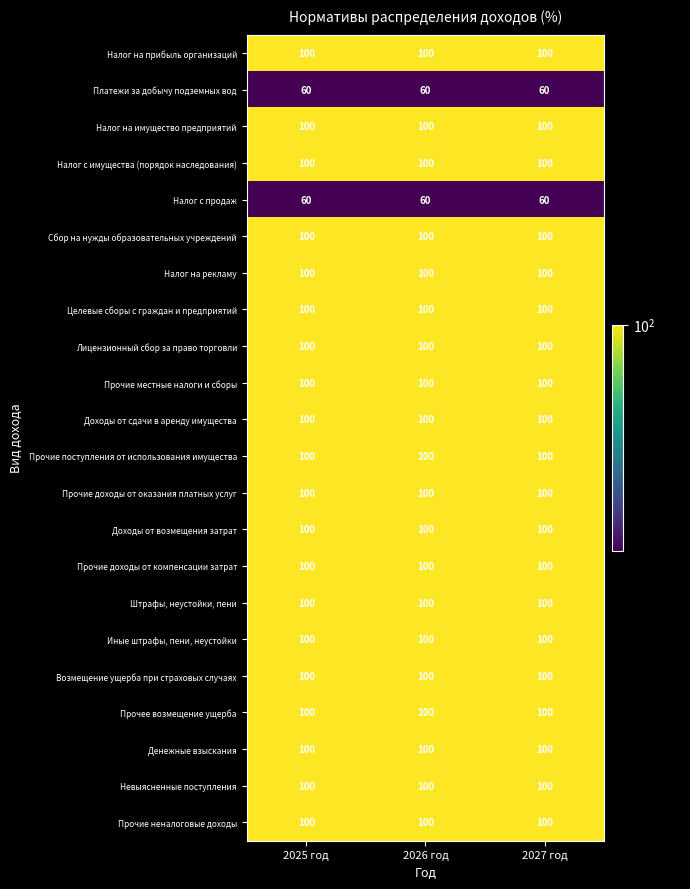

What is the sum of all Невыясненные поступления values?

300